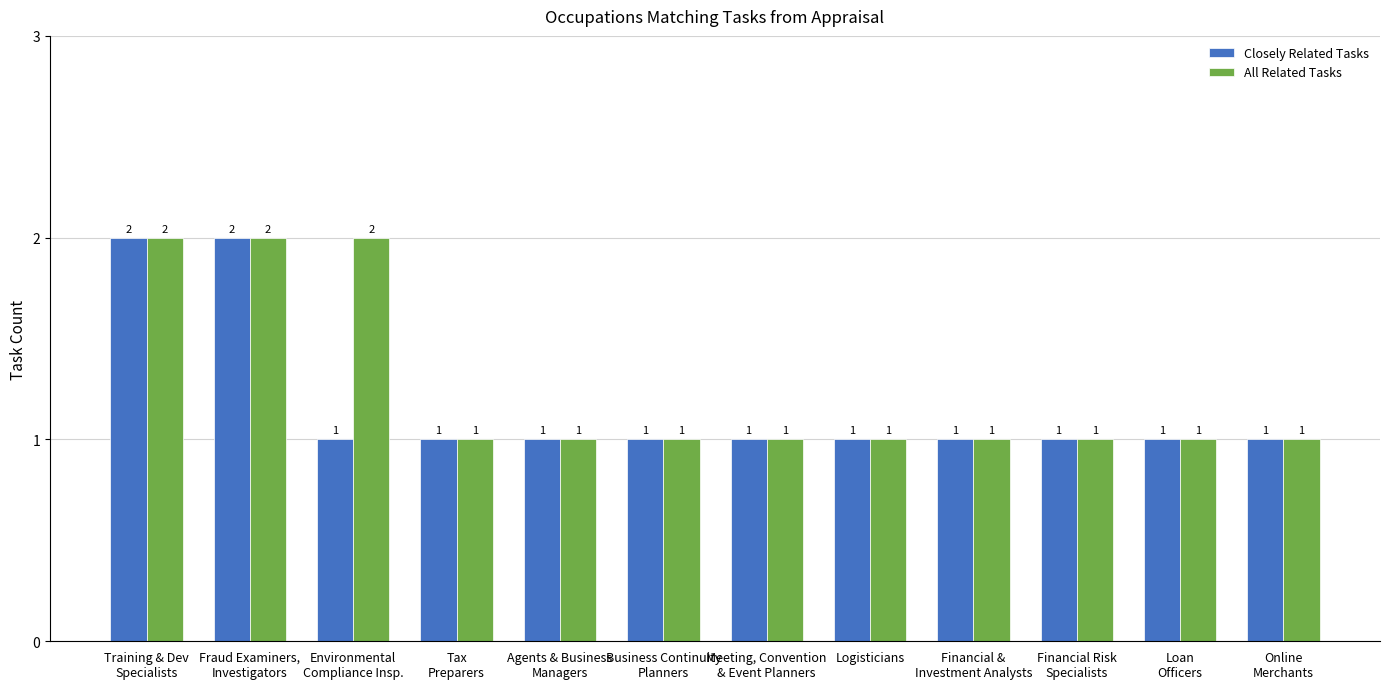

What is the difference between the maximum and second lowest values in the Closely Related Tasks series?

1